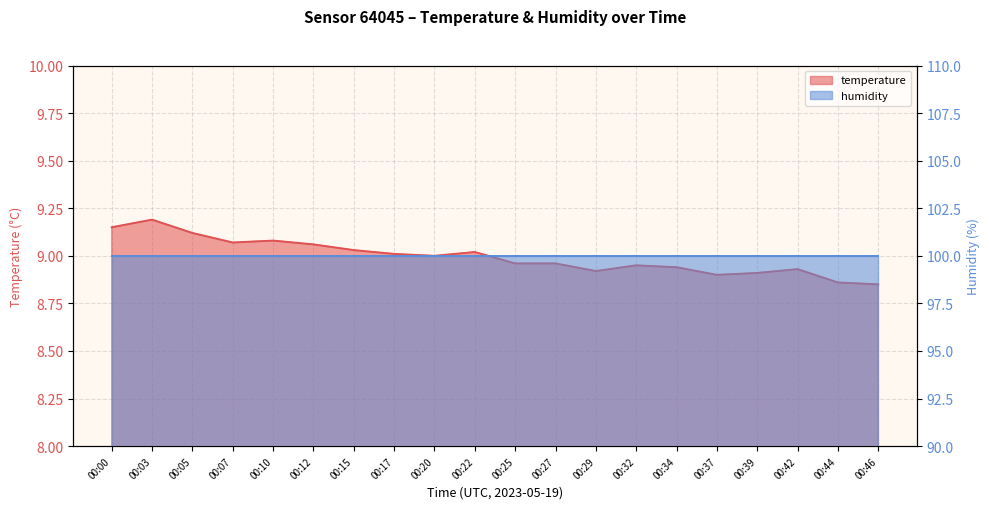

What is the change in value from 00:17 to 00:39?

-0.1